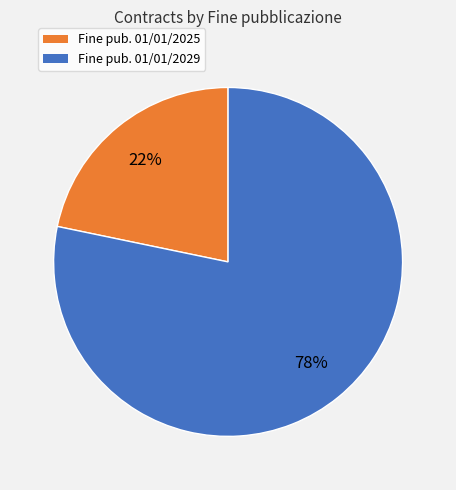

Is there a majority slice in this chart?

Yes